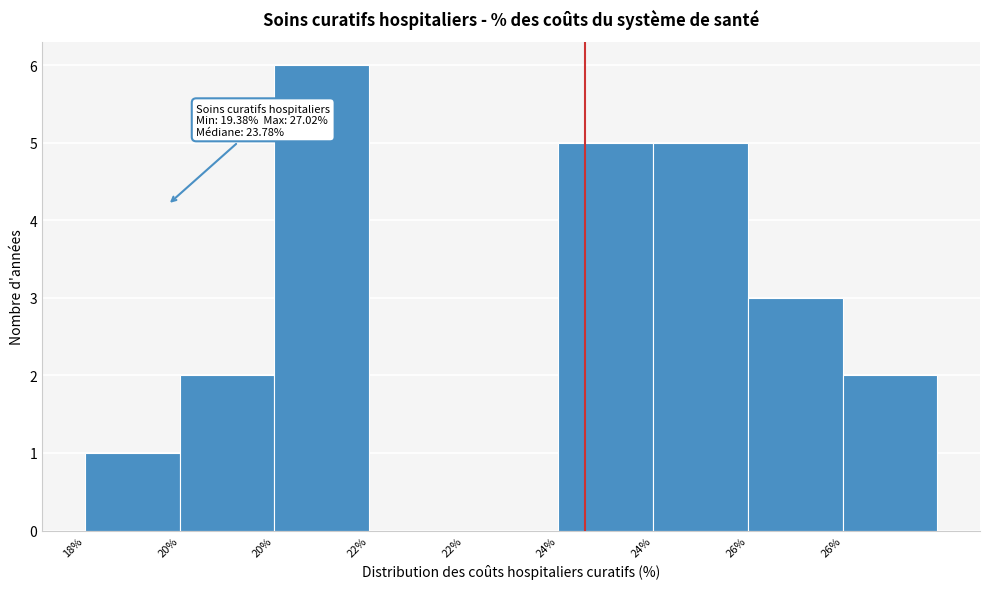

Count the number of data series in this chart.

1